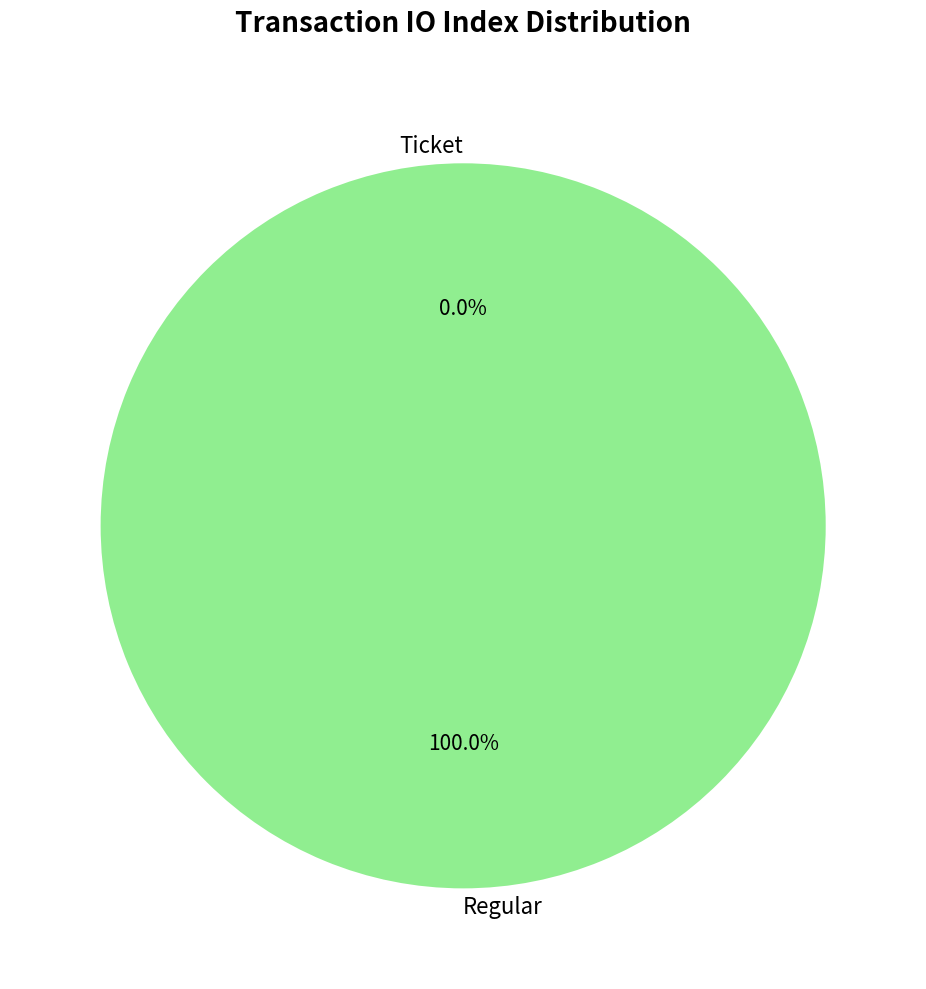

How many segments does this pie chart have?

2